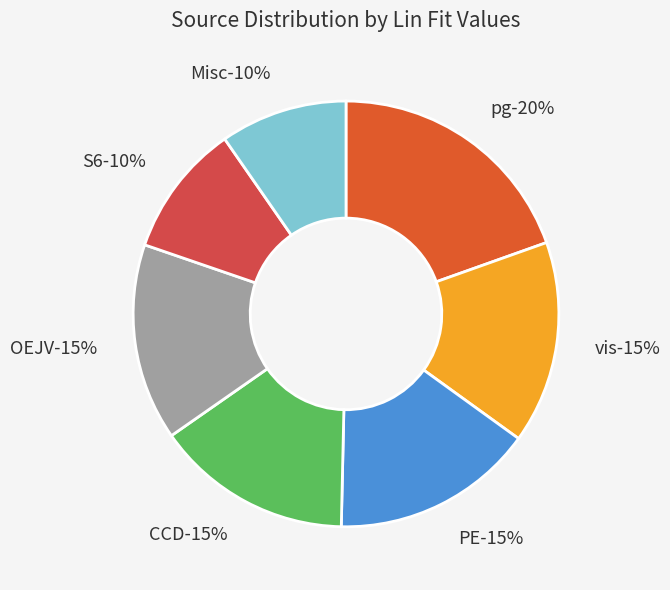

How many segments does this pie chart have?

7